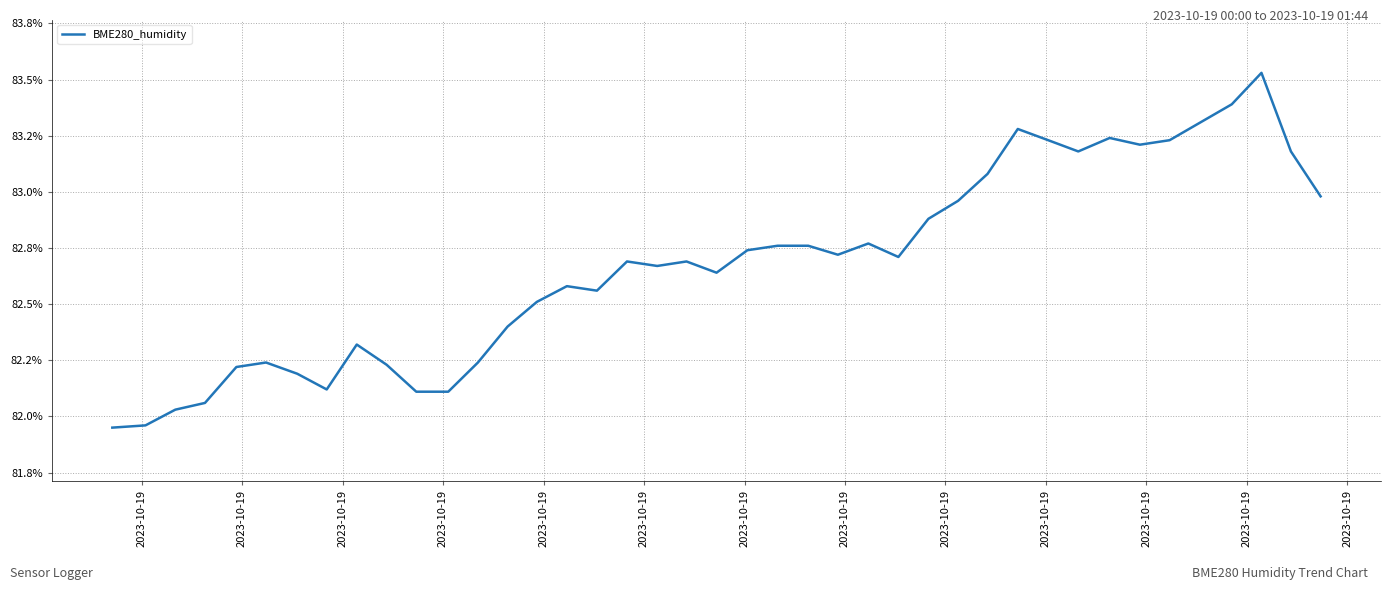

At which label does the data first exceed 82?

2023-10-19